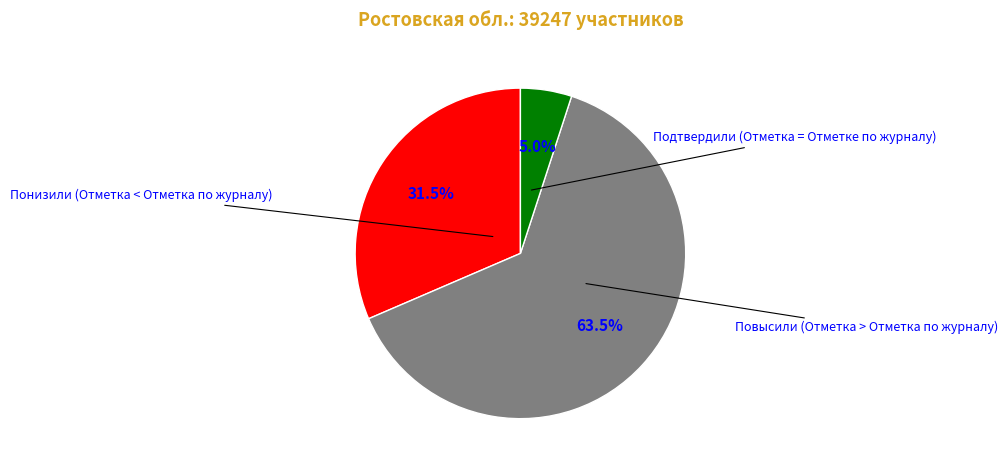

Is there a majority slice in this chart?

Yes